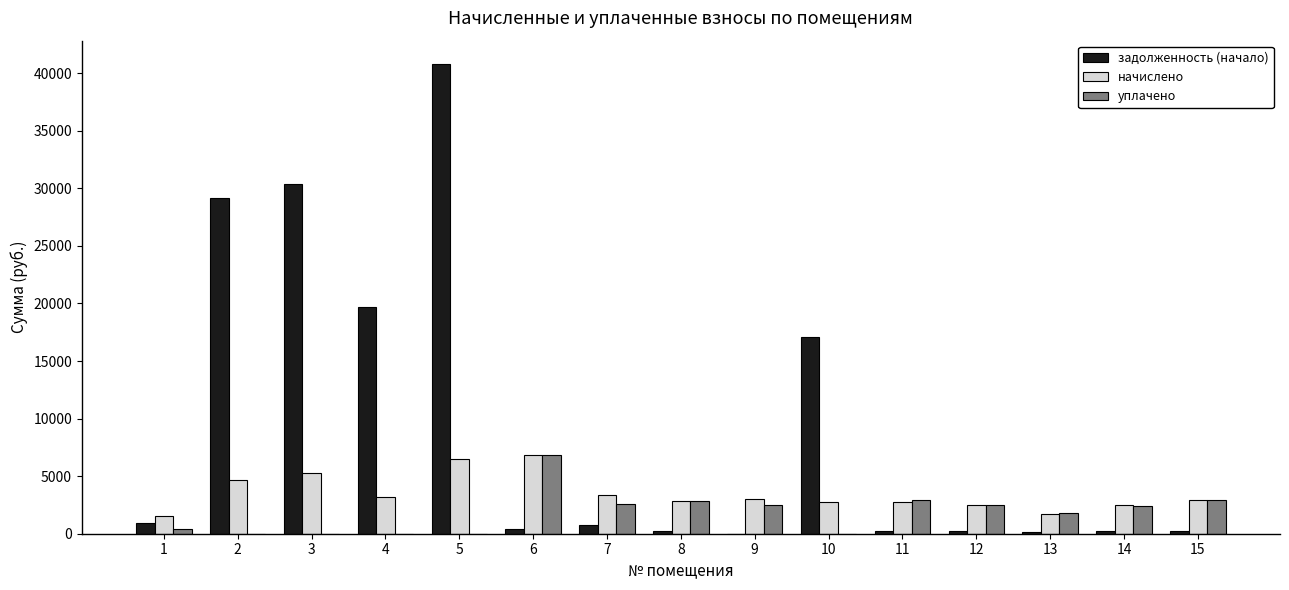

Which label corresponds to the largest value in the chart?

5